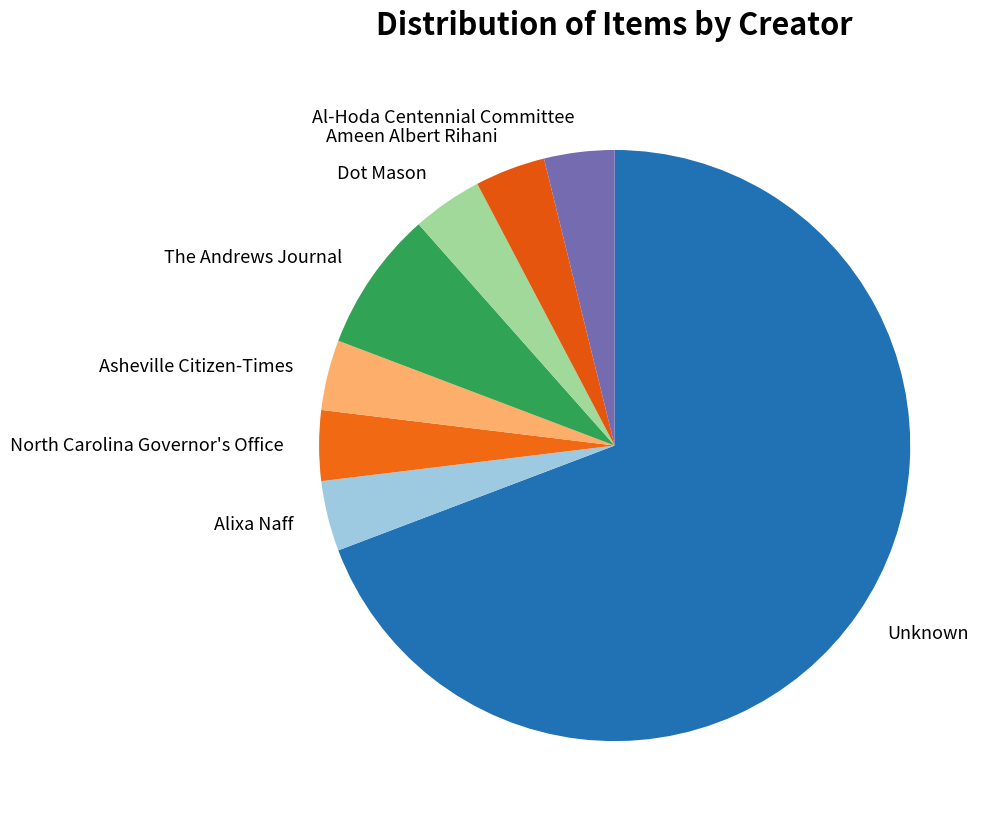

What is the largest slice in the pie chart?

Unknown